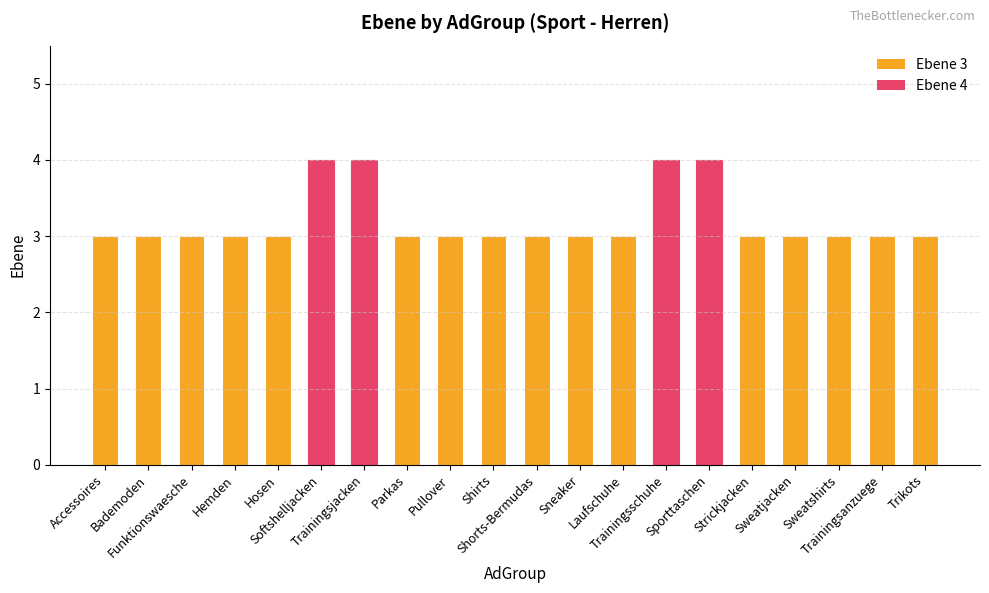

How many values are between 3 and 4?

20